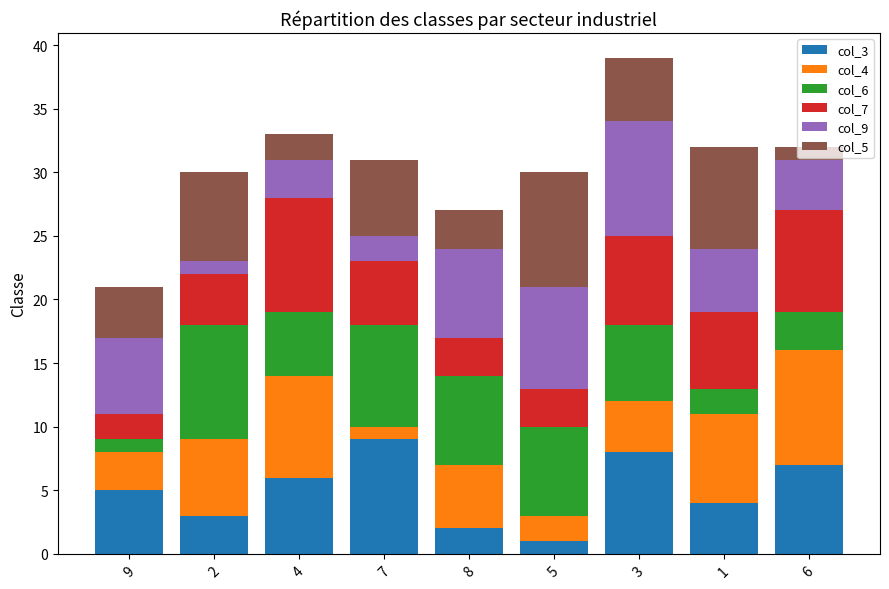

At which category is the sum across all series the highest?

3